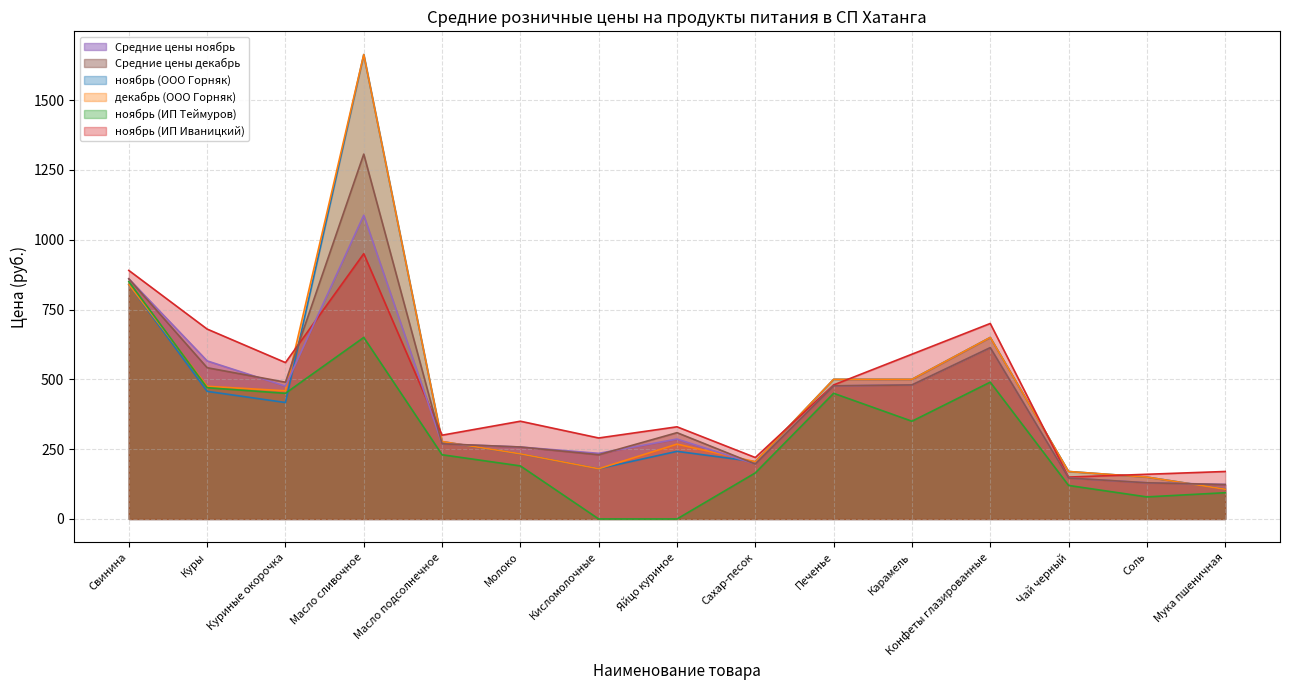

Does the chart have visible grid lines?

Yes